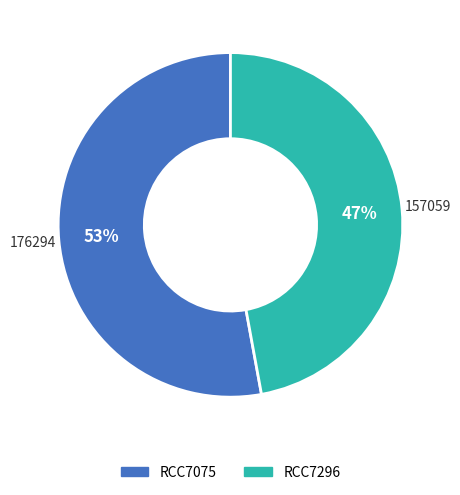

To the nearest percent, what percentage of the pie is RCC7075?

53%